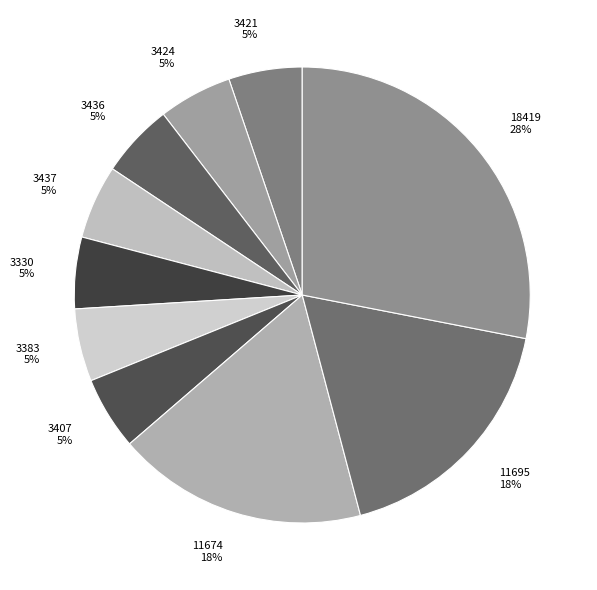

Which category has the biggest portion of the pie?

18419